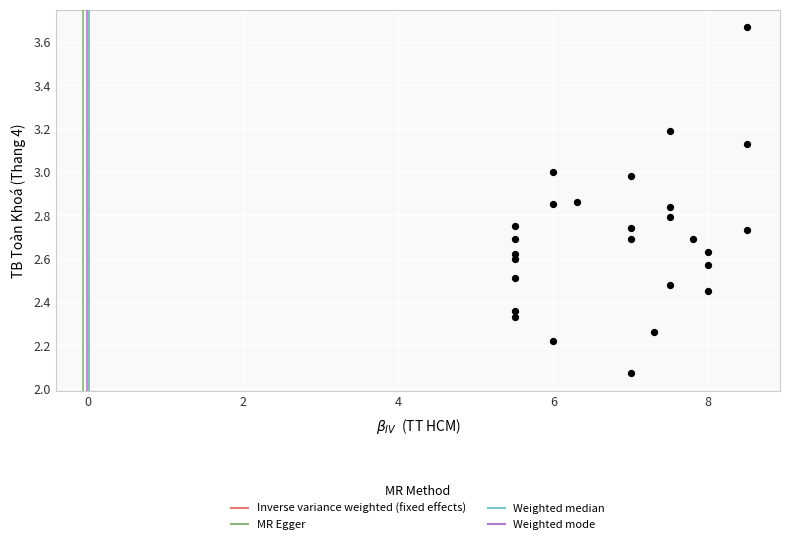

What is the range of Y values (max minus min)?

1.6